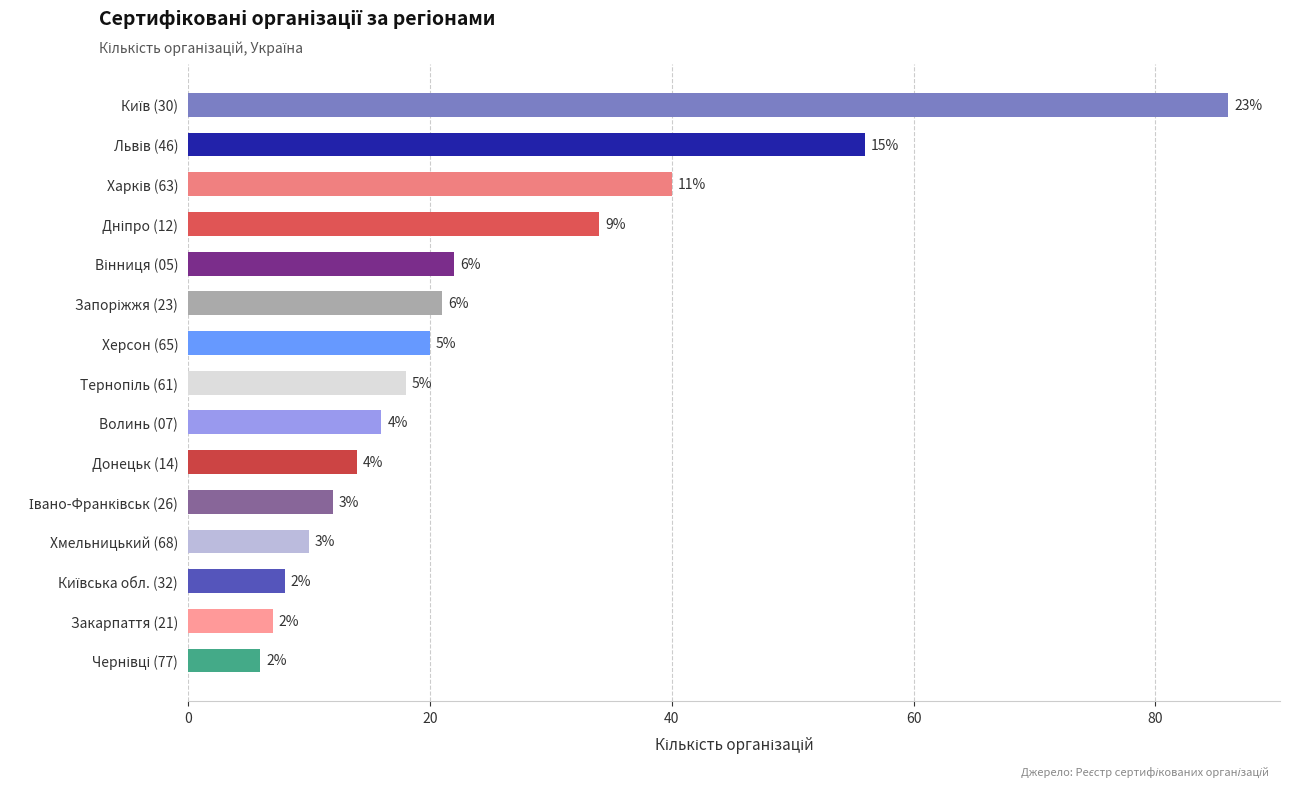

What is the difference between the maximum and minimum values?

80